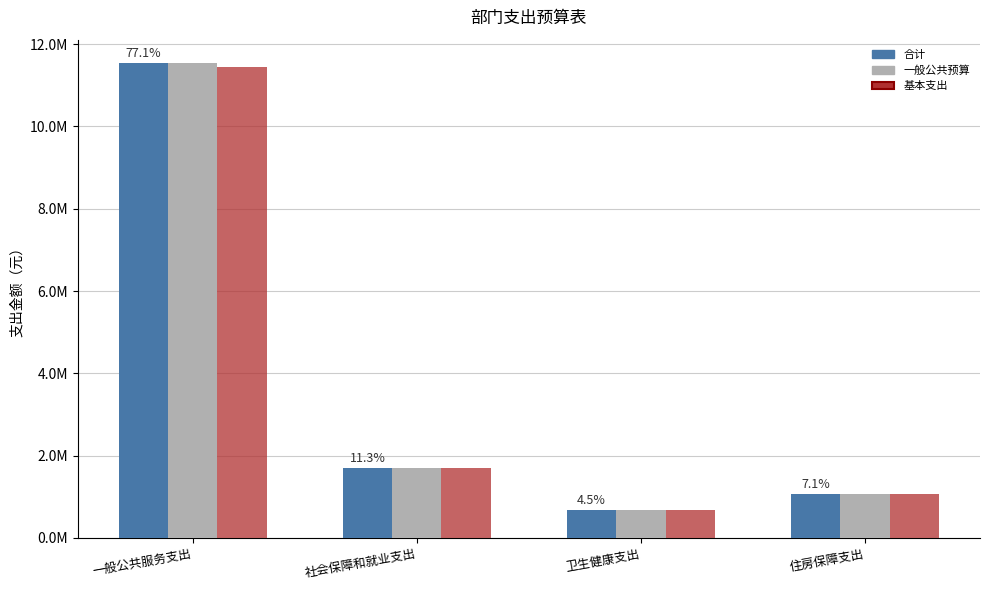

What are all the series names shown in the legend?

合计, 一般公共预算, 基本支出